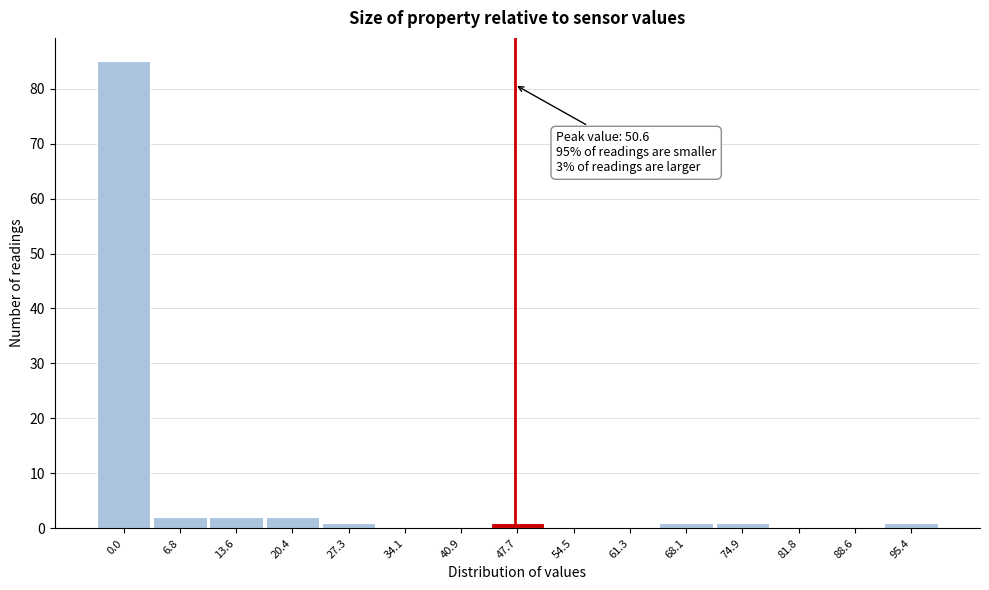

Reading left to right, extract all data points from this chart.

0.0=85	6.8=2	13.6=2	20.4=2	27.3=1	34.1=0	40.9=0	47.7=1	54.5=0	61.3=0	68.1=1	74.9=1	81.8=0	88.6=0	95.4=1